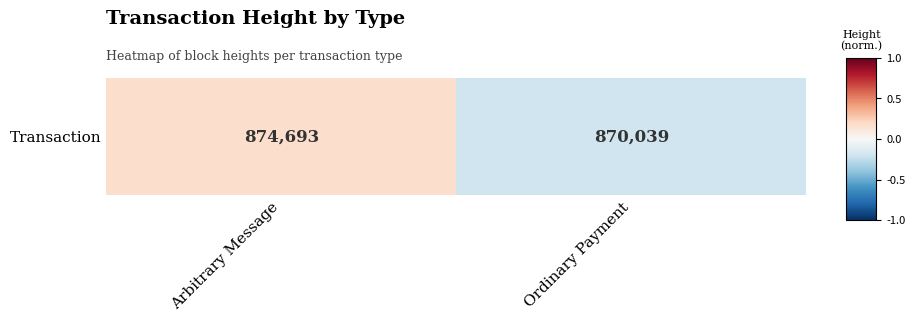

Where is the data nearest to the value 0?

Arbitrary Message